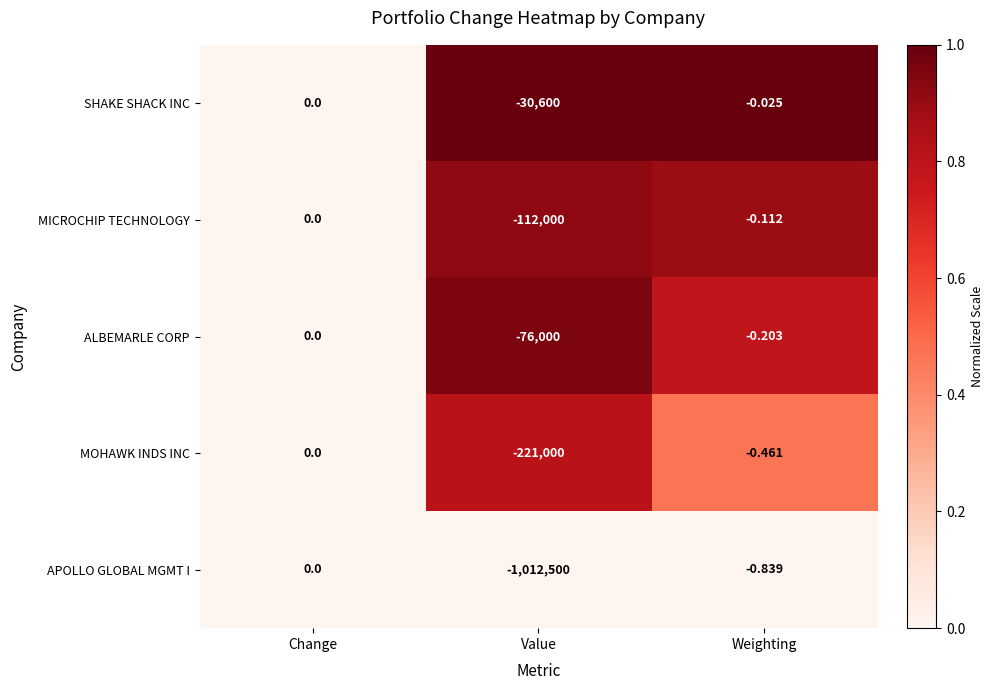

Which category has the lowest value across all series?

Value